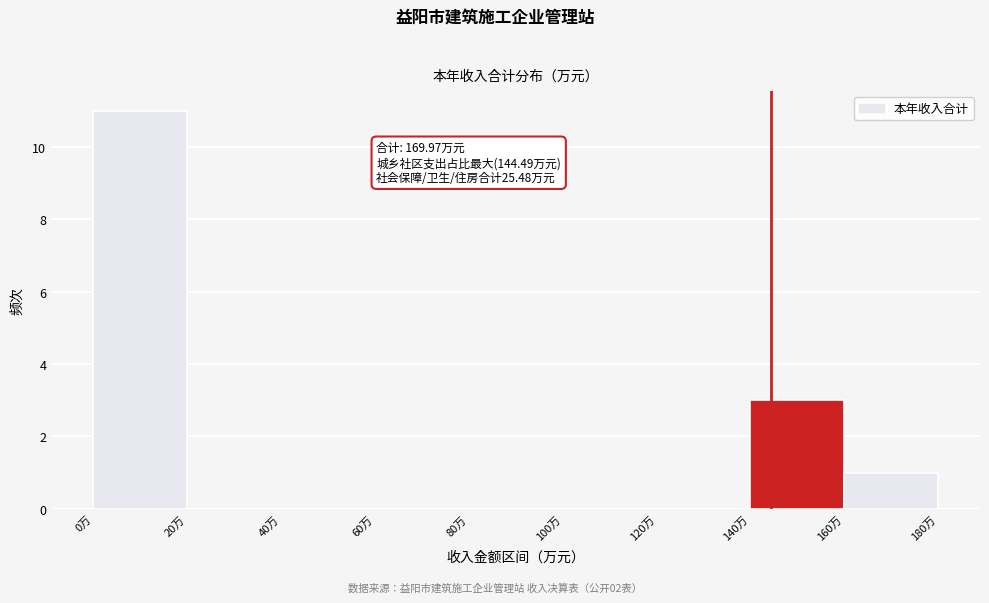

Which range on the x-axis has the tallest bar?

0 to 20